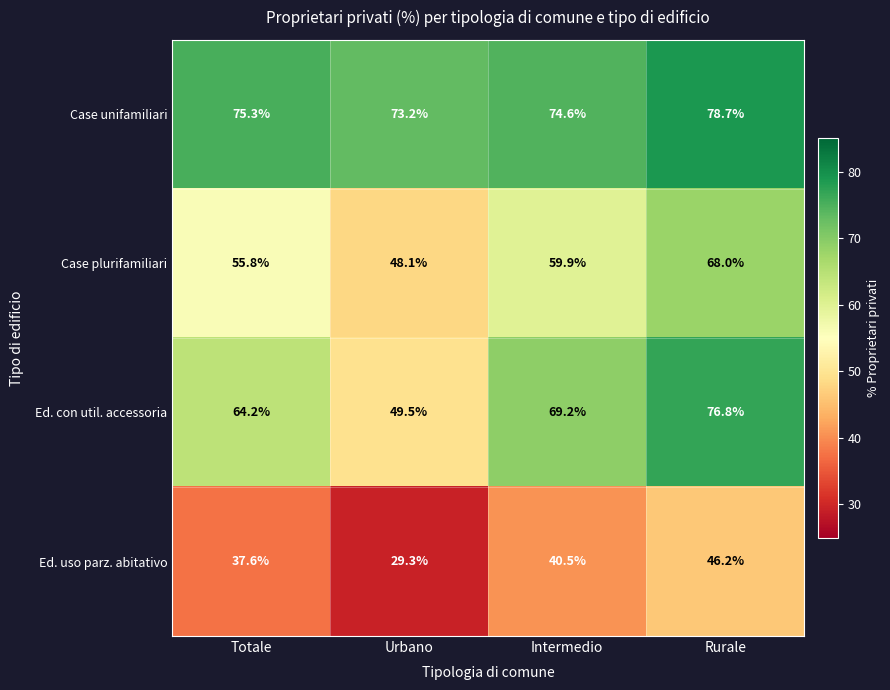

At which category does the chart reach its minimum across all series?

Urbano